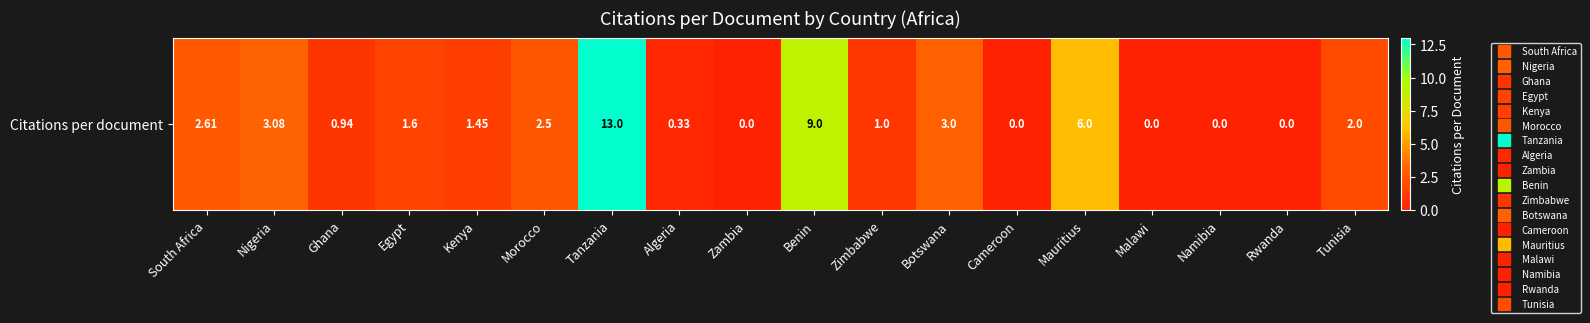

At which label does the data first exceed 1?

South Africa